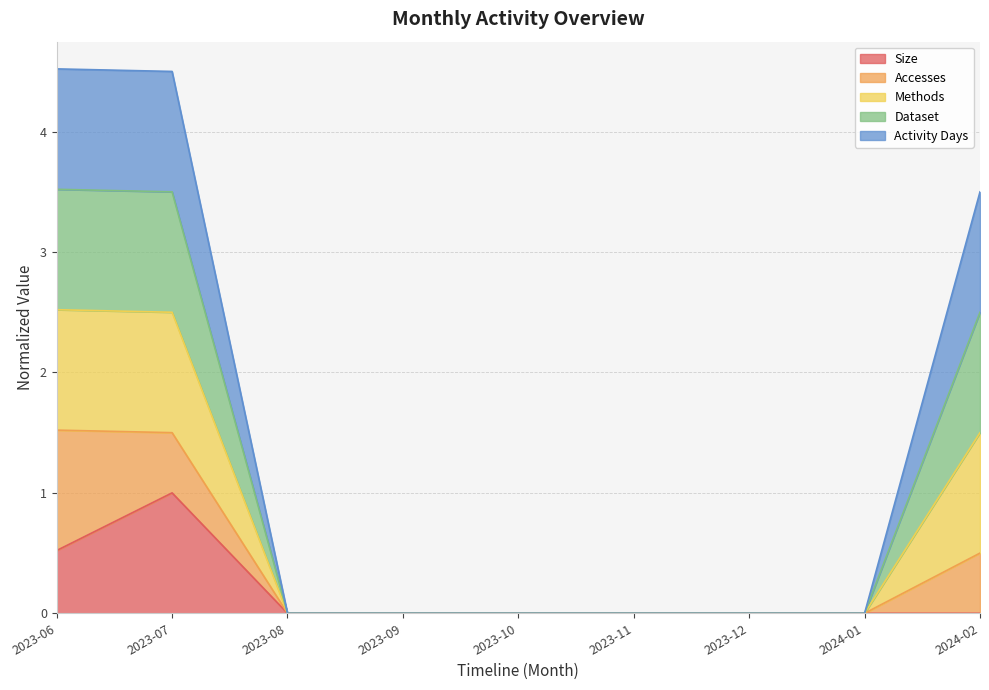

What is the sum of all Size values?

1.5